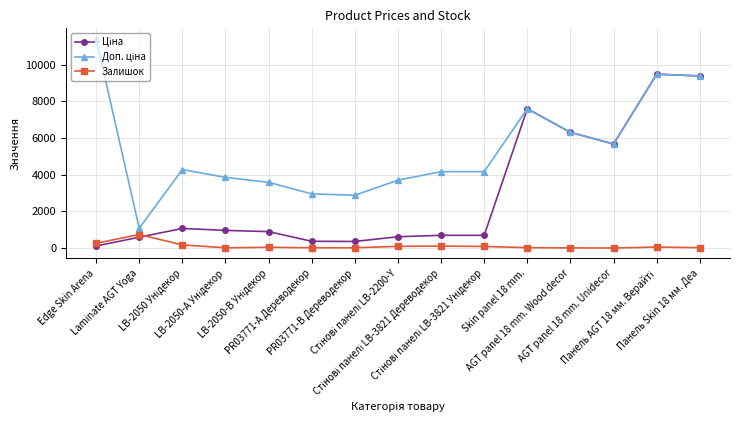

True or false: Залишок has more than 2 points higher than both neighbors.

True